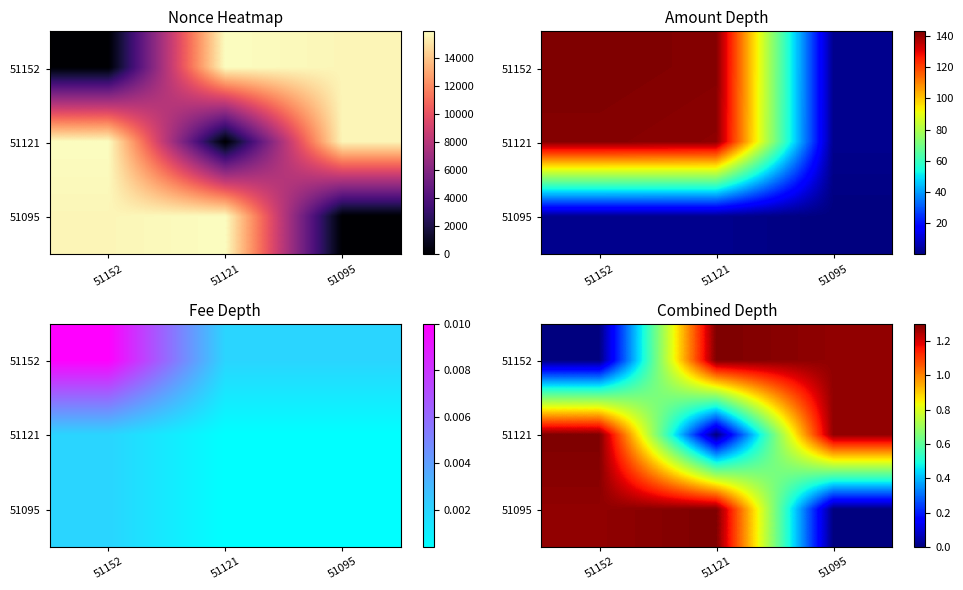

How many data points does each series have?

3